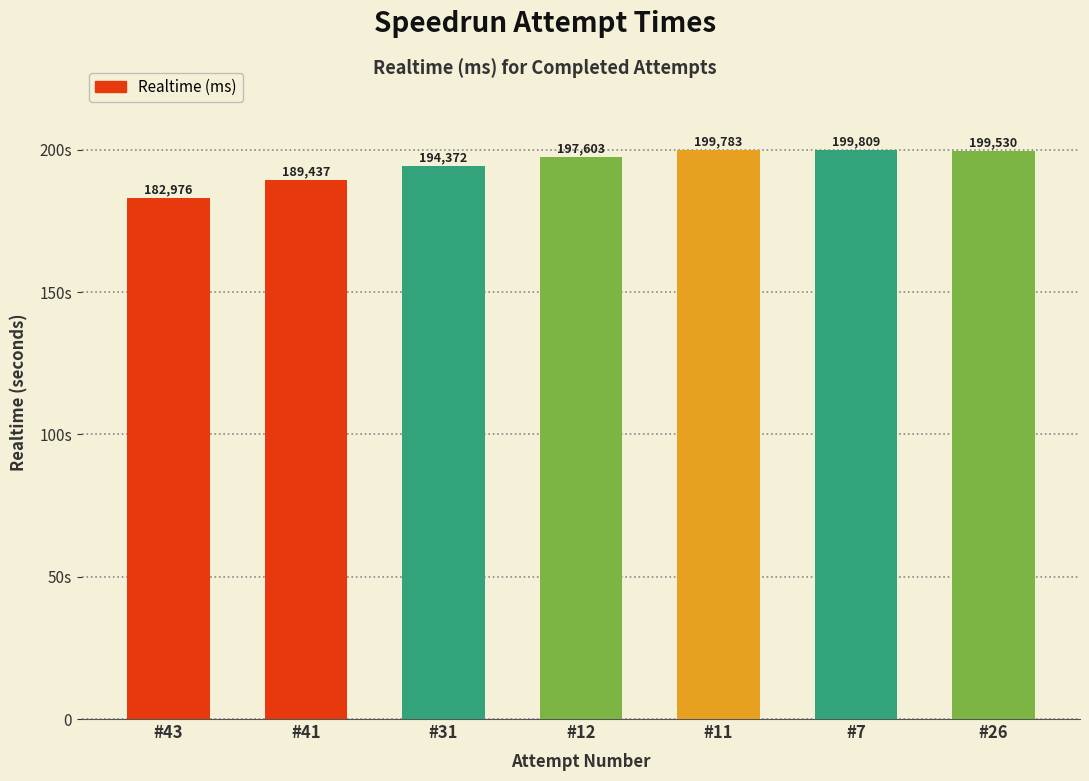

Which has a higher value, #41 or #11?

#11